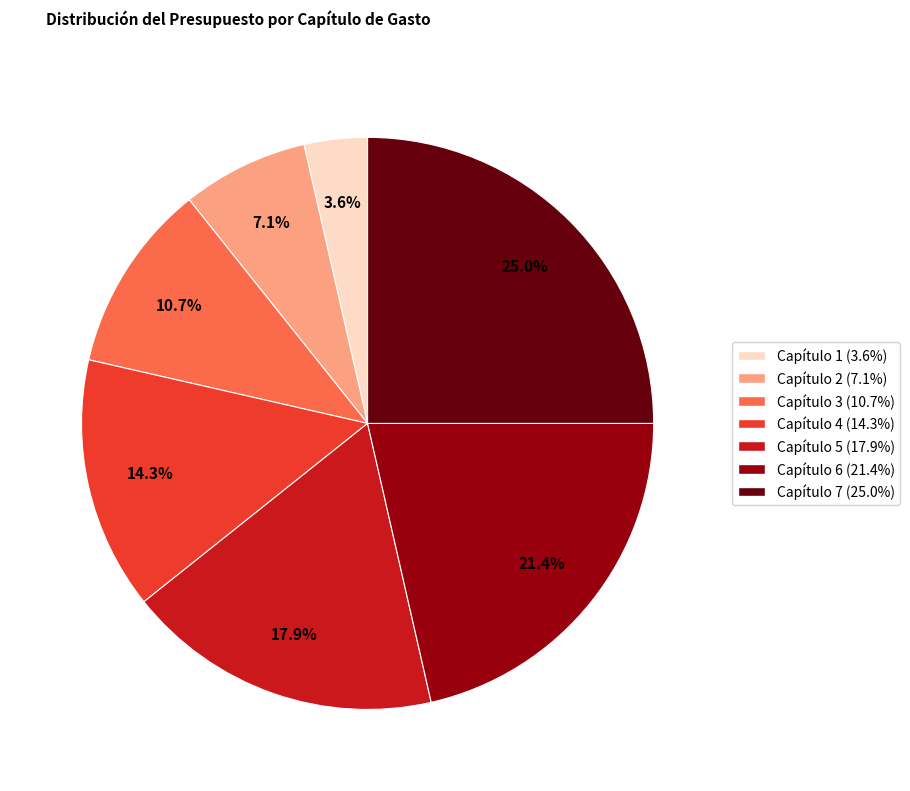

What is the total percentage of Capítulo 1 and Capítulo 7?

28.6%